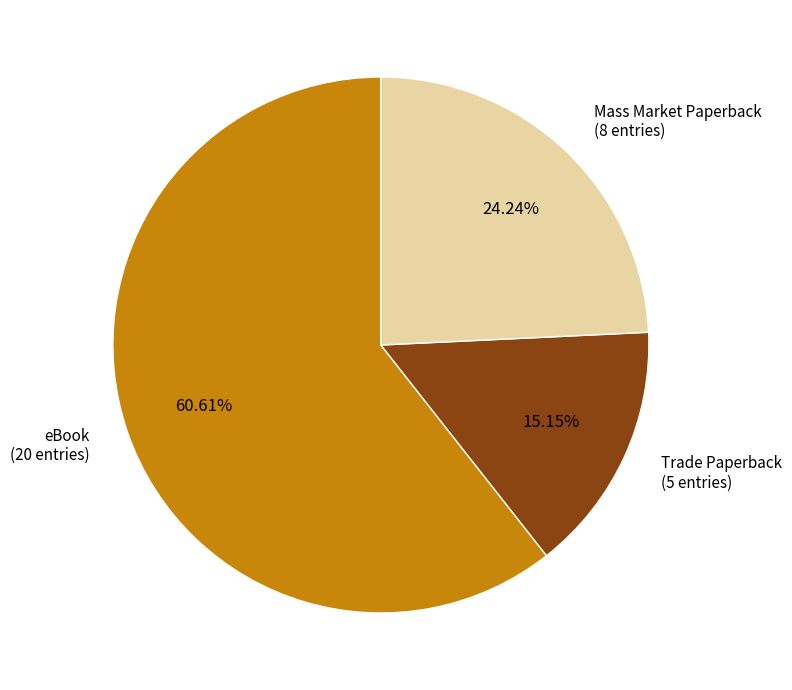

Between eBook and Mass Market Paperback, which is larger?

eBook